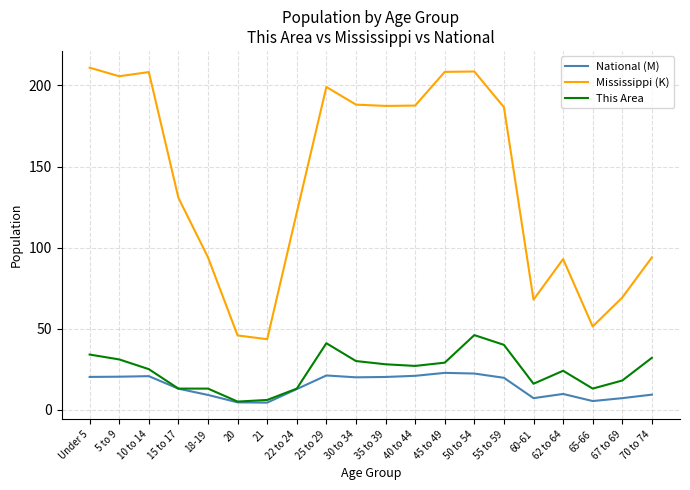

What is the difference between the maximum and minimum values in the National (M) series?

18.4